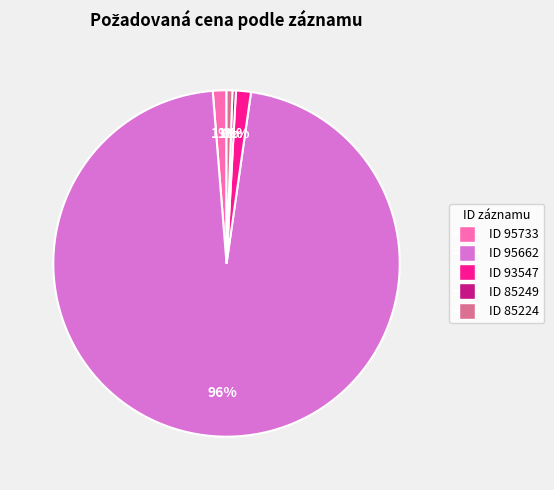

Is there any slice that represents more than half of the pie?

Yes